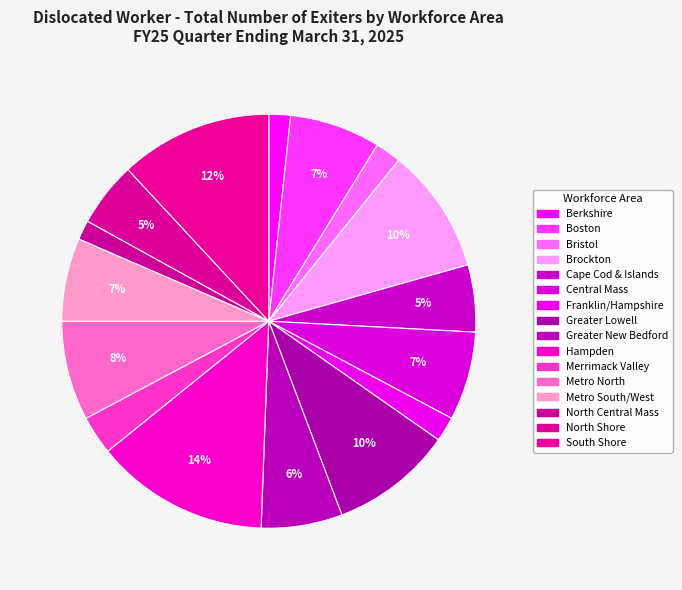

Which slice is the smallest?

North Central Mass